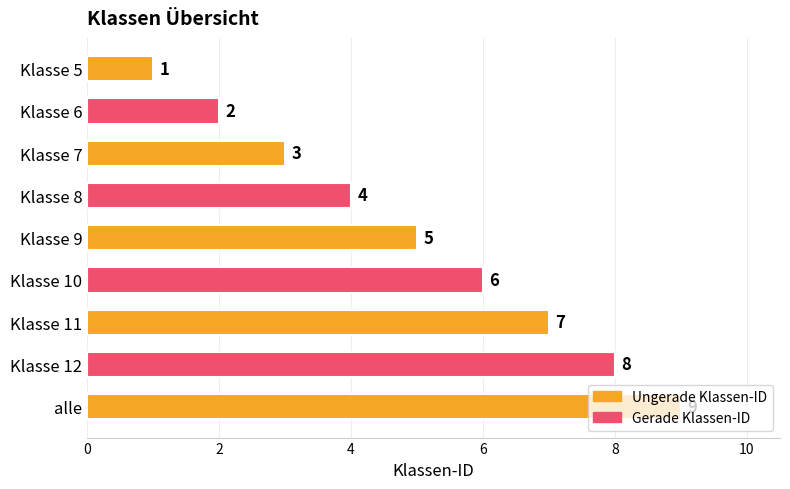

What is the ratio of the value at Klasse 8 to the value at alle?

0.4